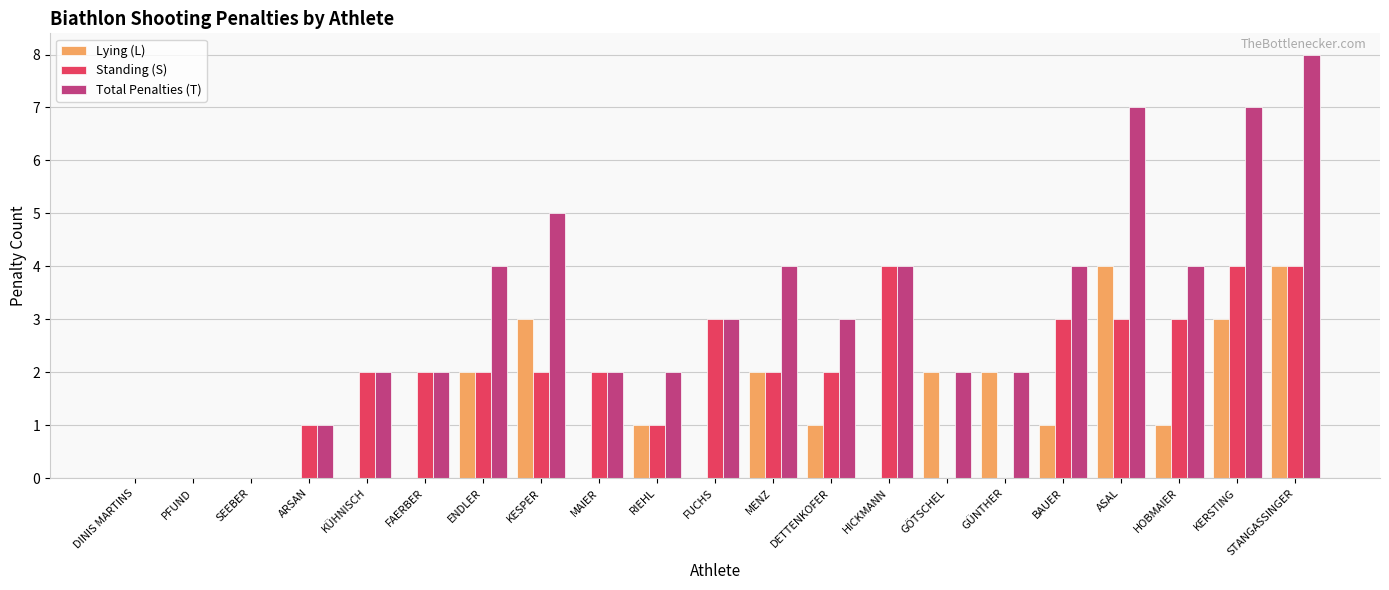

Between FUCHS and GÖTSCHEL, which series saw the biggest shift?

Standing (S)